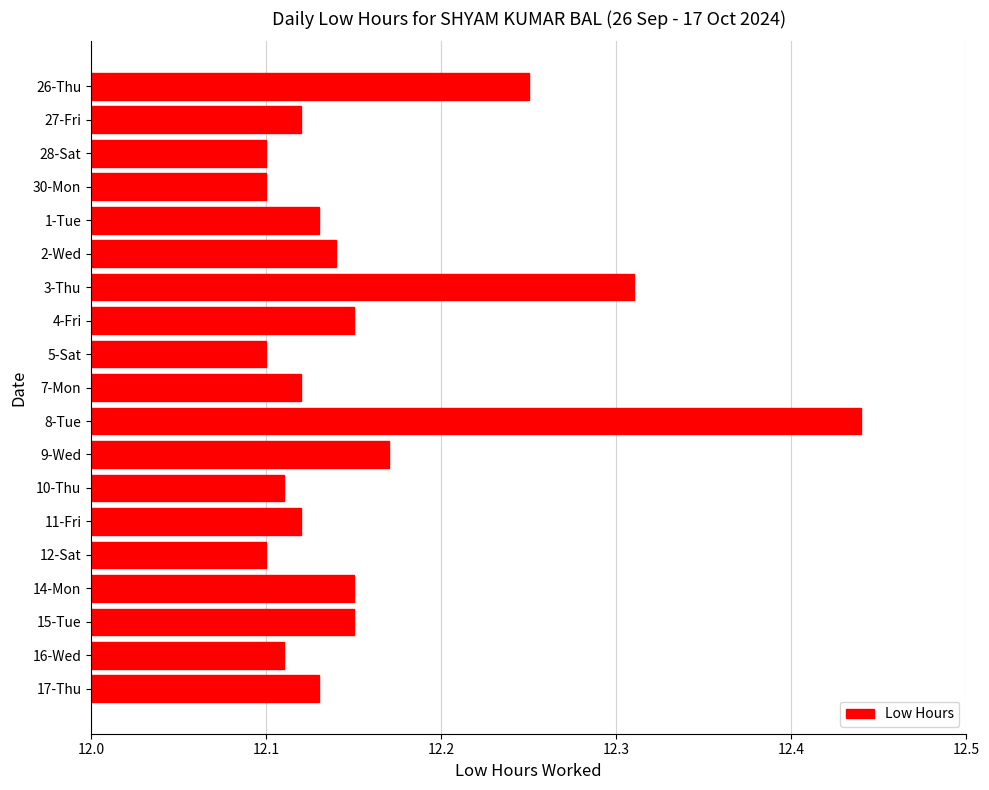

How many values are between 12 and 13?

19